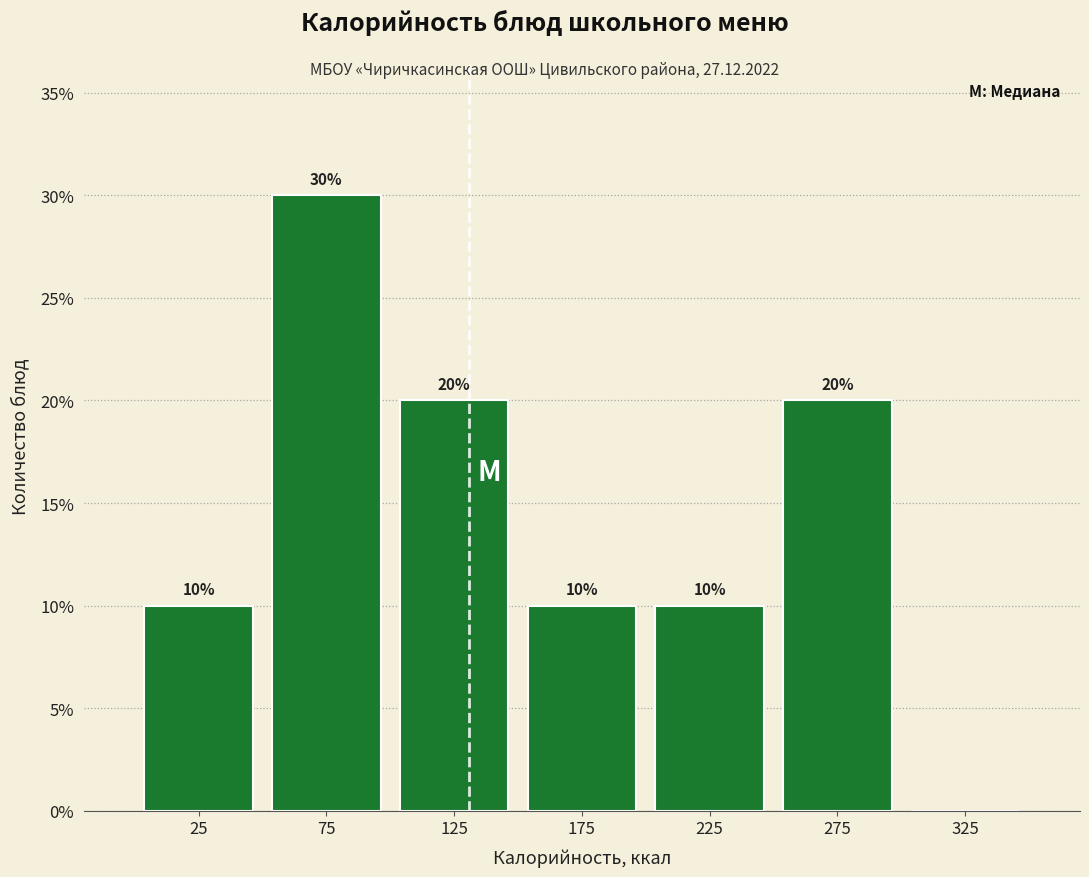

Which range on the x-axis has the tallest bar?

50 to 100